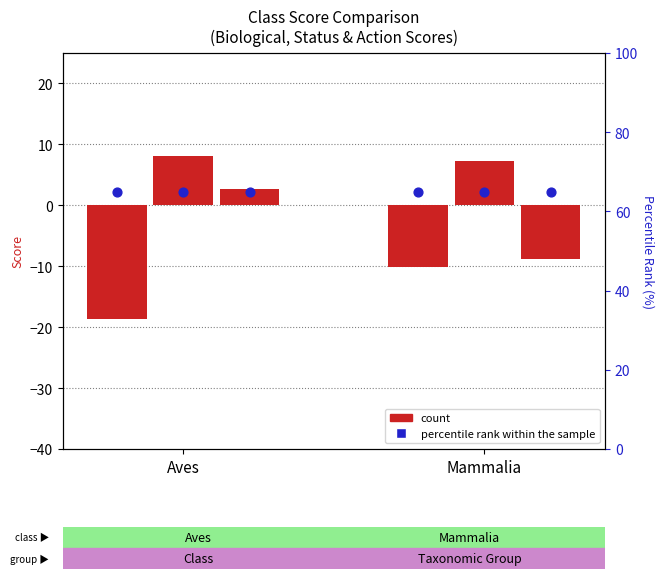

Which series reaches the minimum Y coordinate?

Biological Score